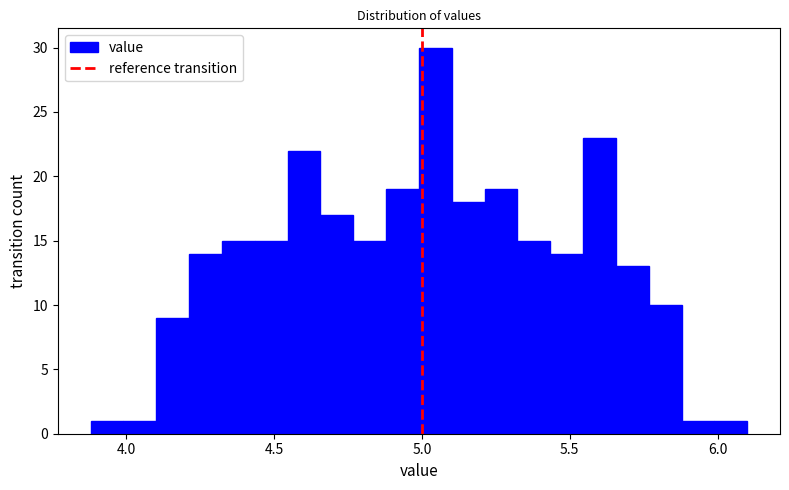

Around what value on the x-axis is the tallest bar? Give the approximate position of its centre, as read against the axis.

5.05